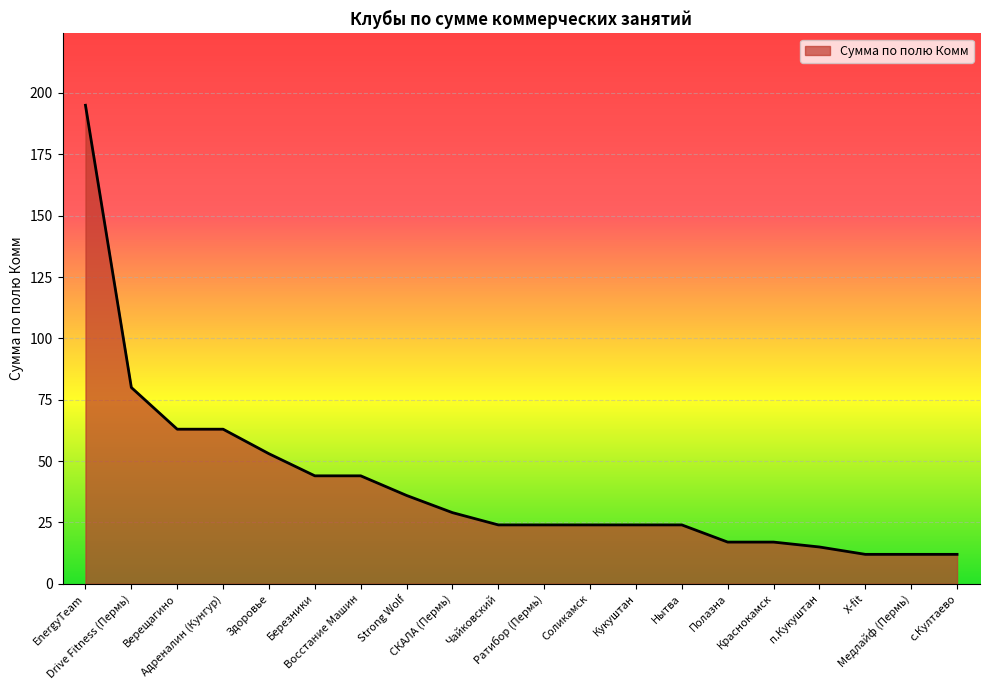

Where does the data first go above 24?

EnergyTeam